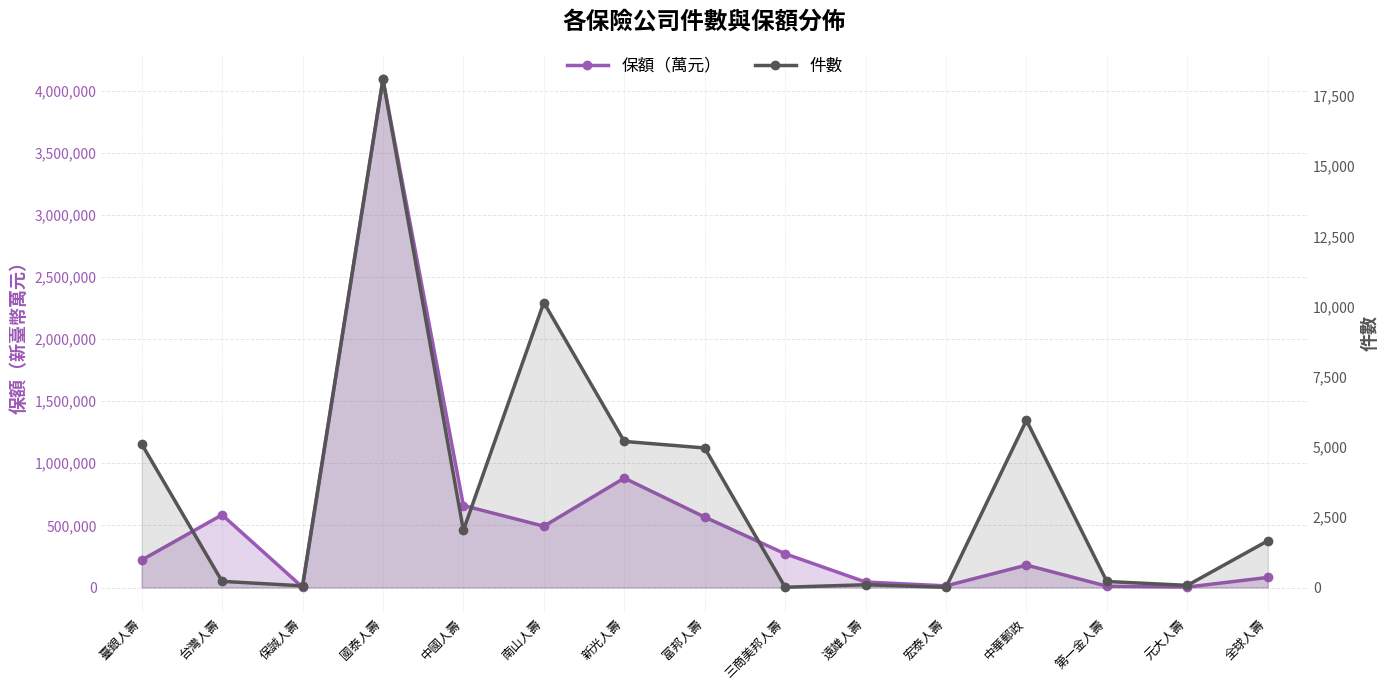

True or false: 件數 has more than 0 points higher than both neighbors.

True